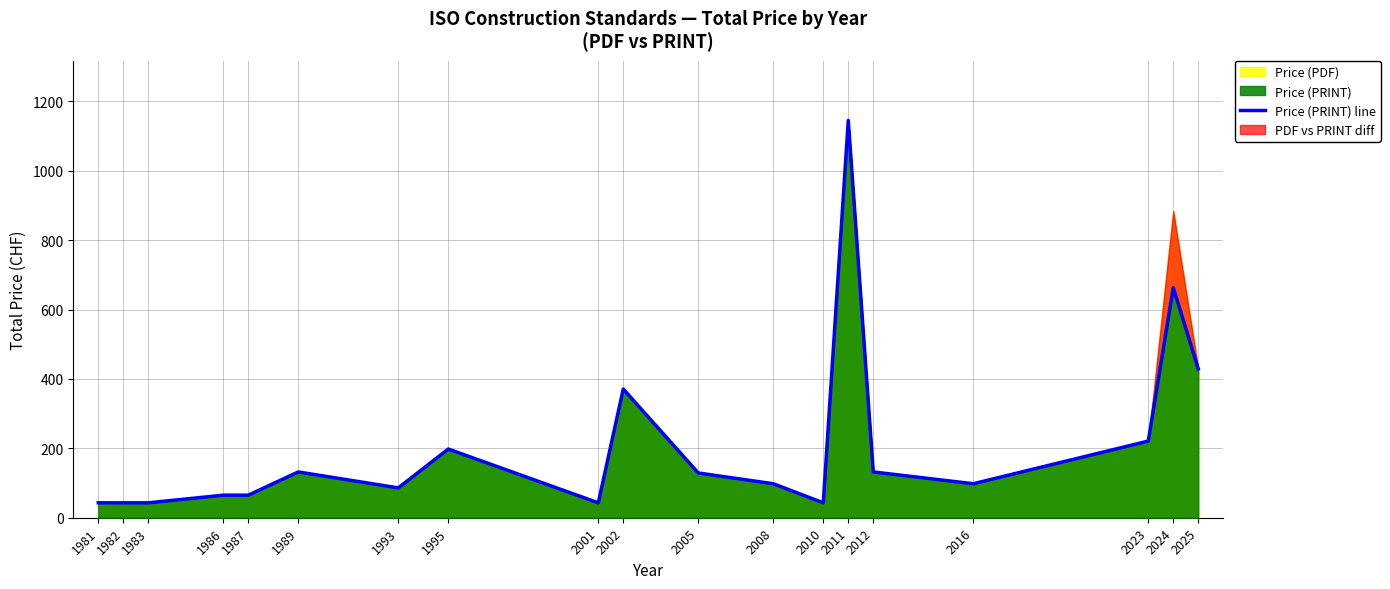

How many interior local peaks (higher than both neighbors) does the data have?

5